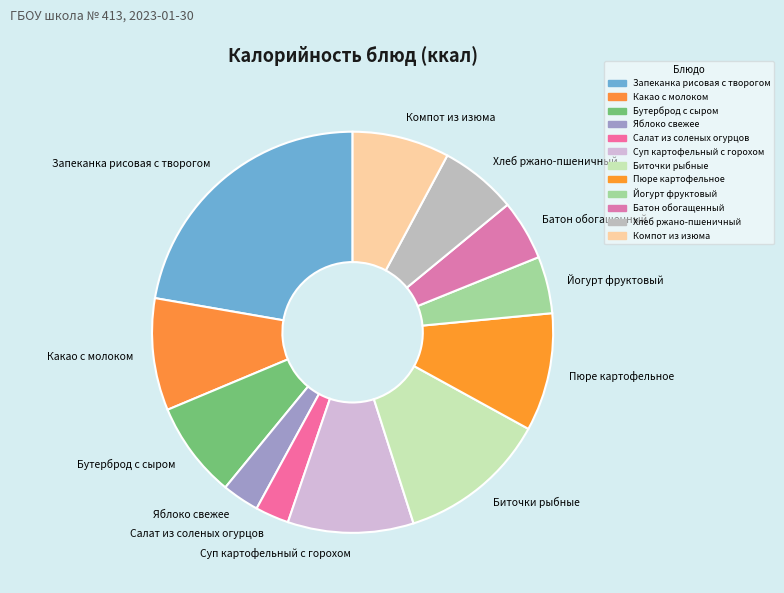

What is the ratio of the value at Пюре картофельное to the value at Компот из изюма?

1.2